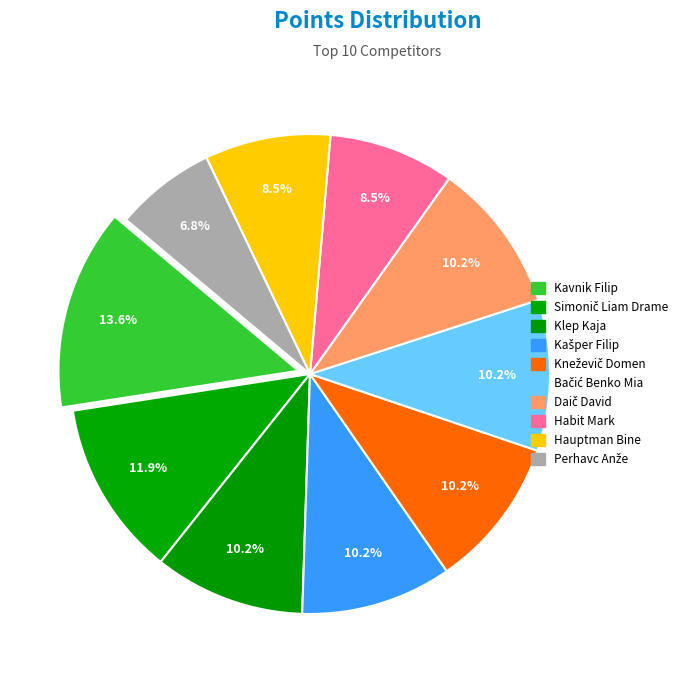

Is there a majority slice in this chart?

No